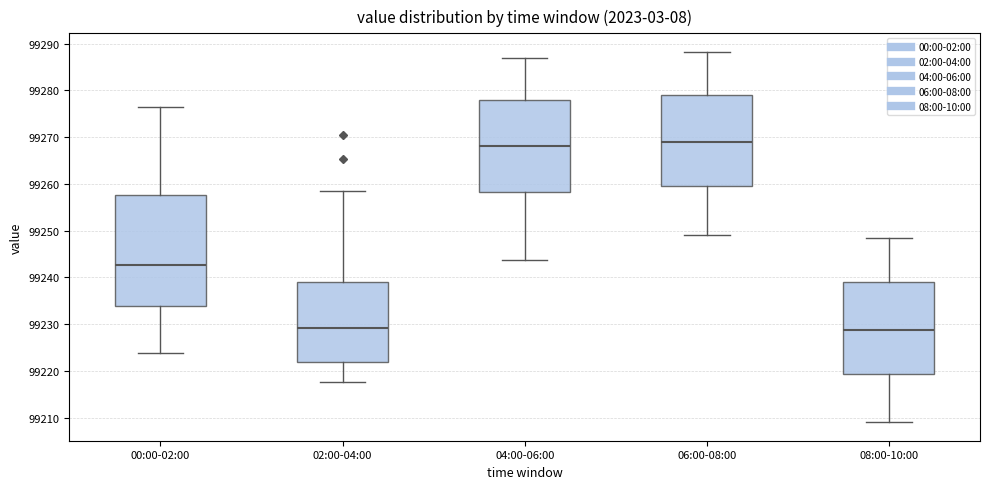

Where is the upper edge of the box for 06:00-08:00 on the y-axis? The values are not printed on the chart, so give them approximately, as read against the axis.

99279